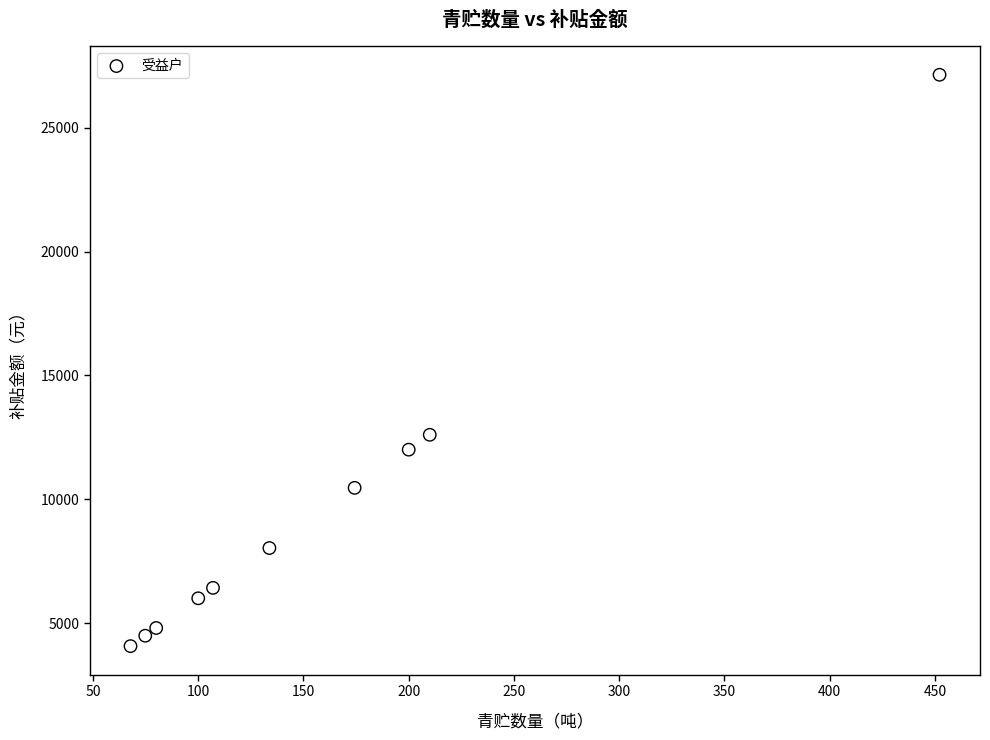

What Y value in the scatter plot is closest to 15601?

12600.0